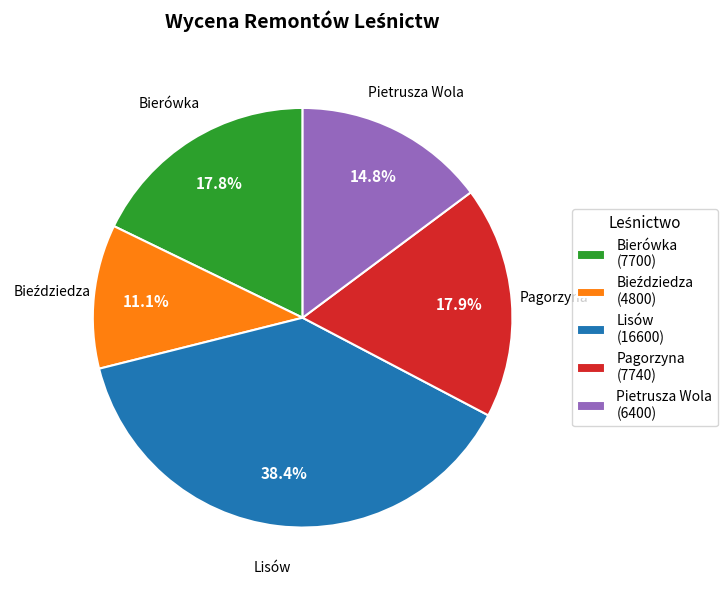

To the nearest percent, what is the difference between the largest and smallest slice percentages?

27%